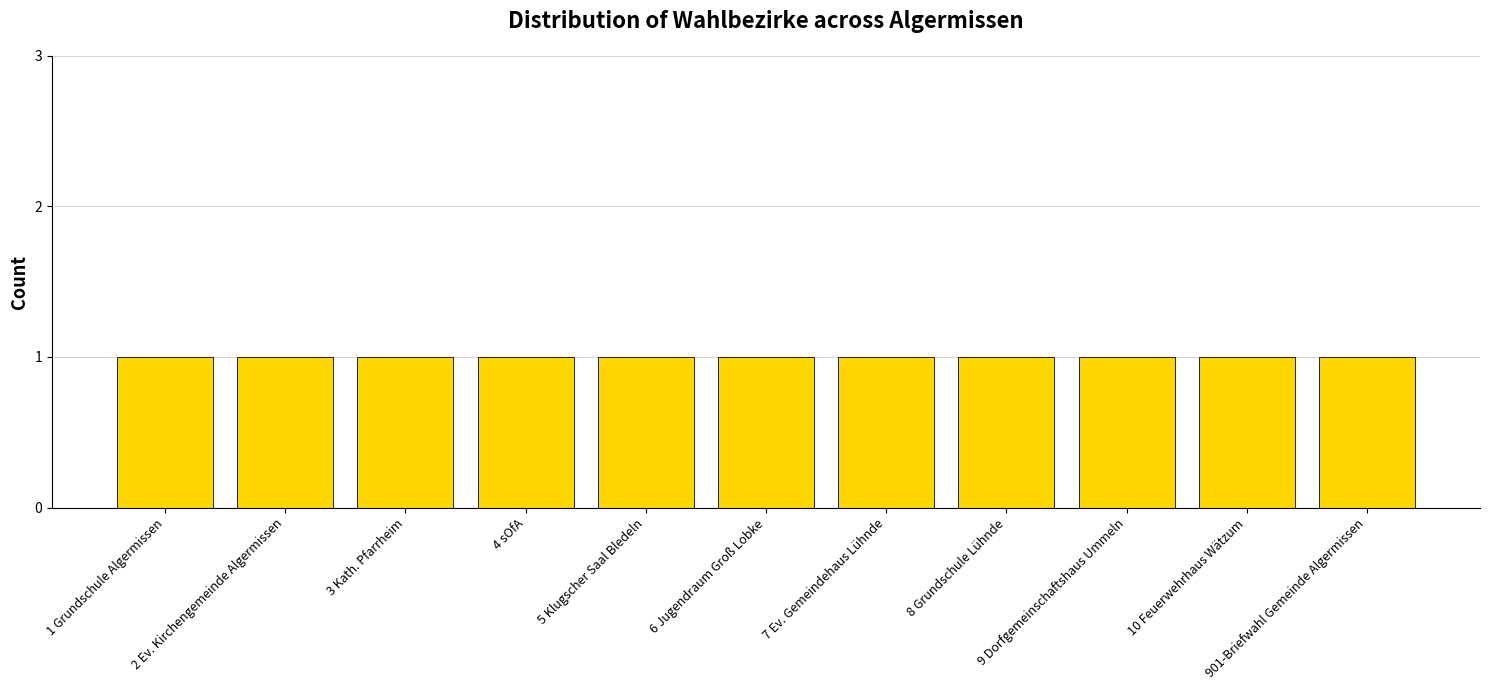

What value does the data have at 2 Ev. Kirchengemeinde Algermissen?

1